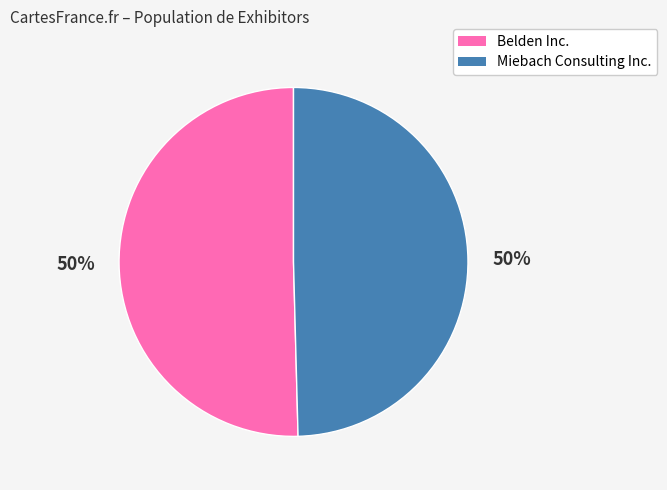

Is it true that Miebach Consulting Inc. is 50% of the pie?

True